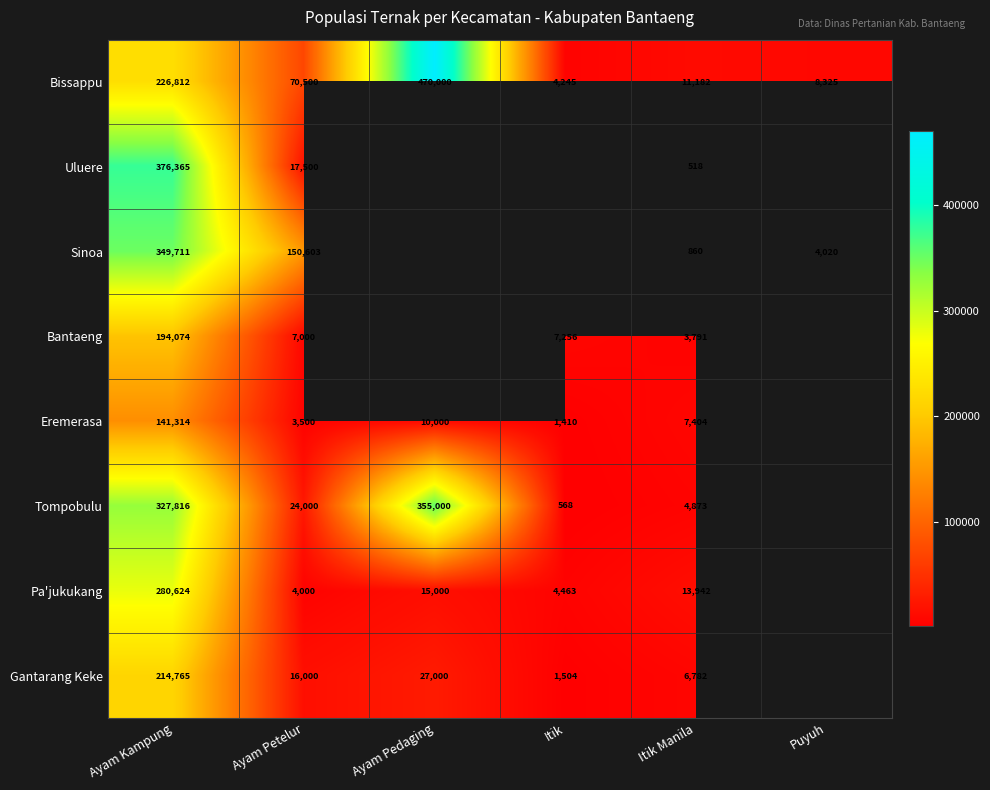

At how many categories does at least one series exceed 376355?

2